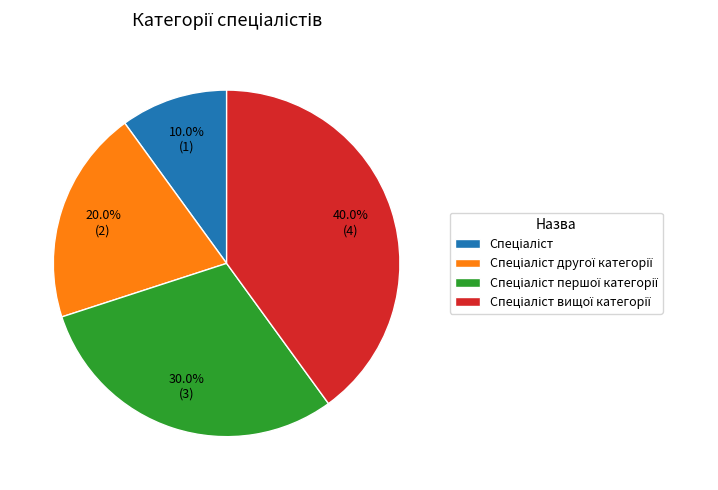

Does any single category account for the majority?

No